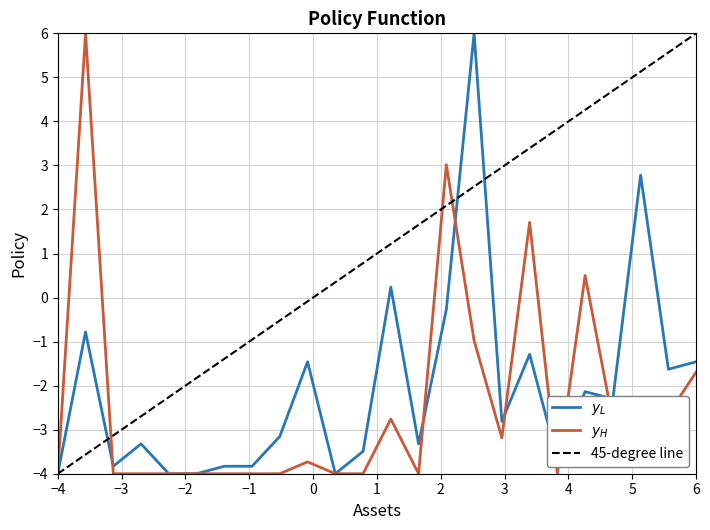

How many values in y_H are above zero?

4